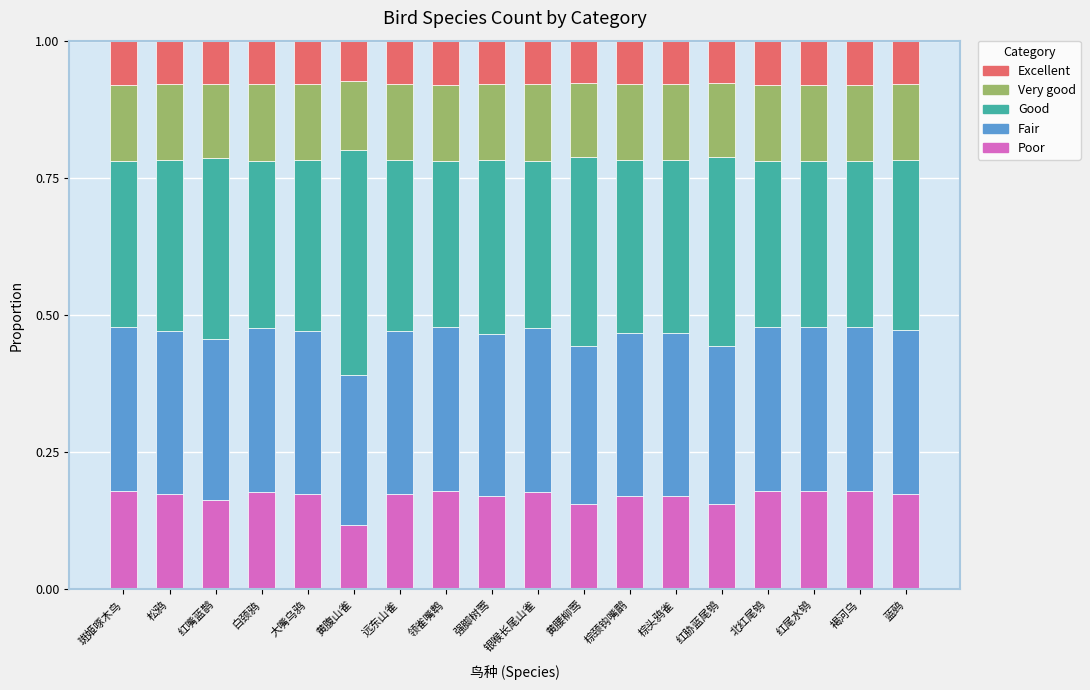

The Poor series shows 0.1 at 棕头鸦雀. True or false?

False